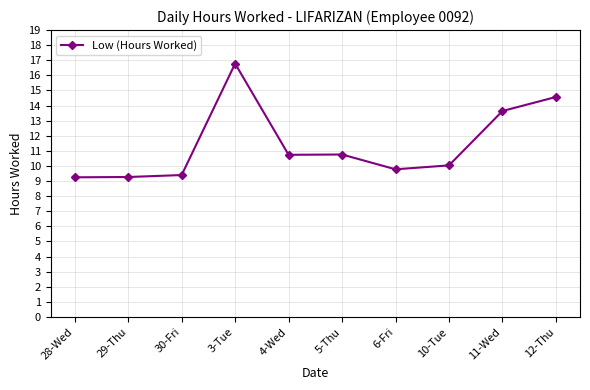

At which category does the chart reach its peak across all series?

3-Tue